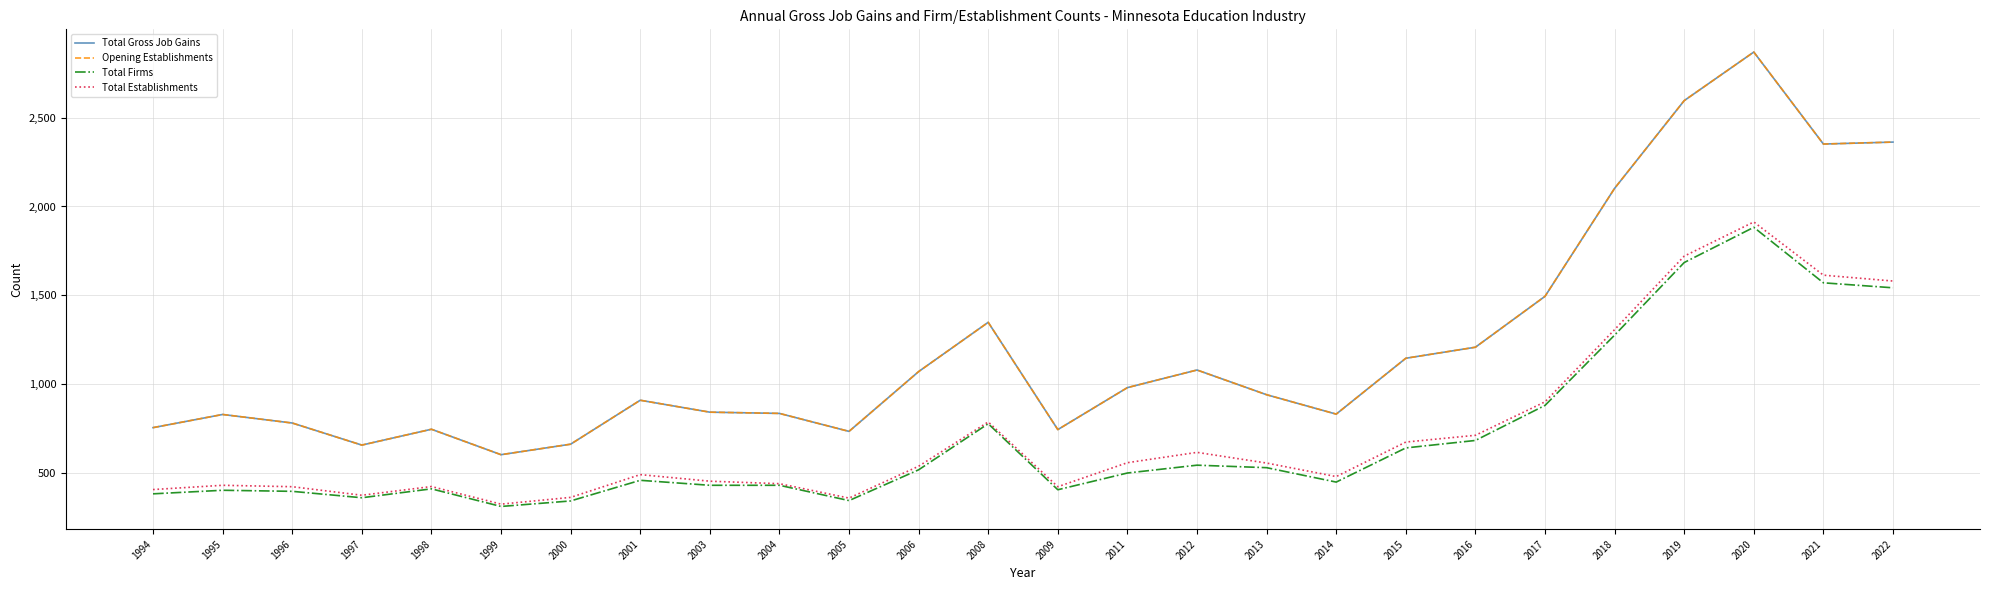

Which has a higher value, 2018 or 2003?

2018